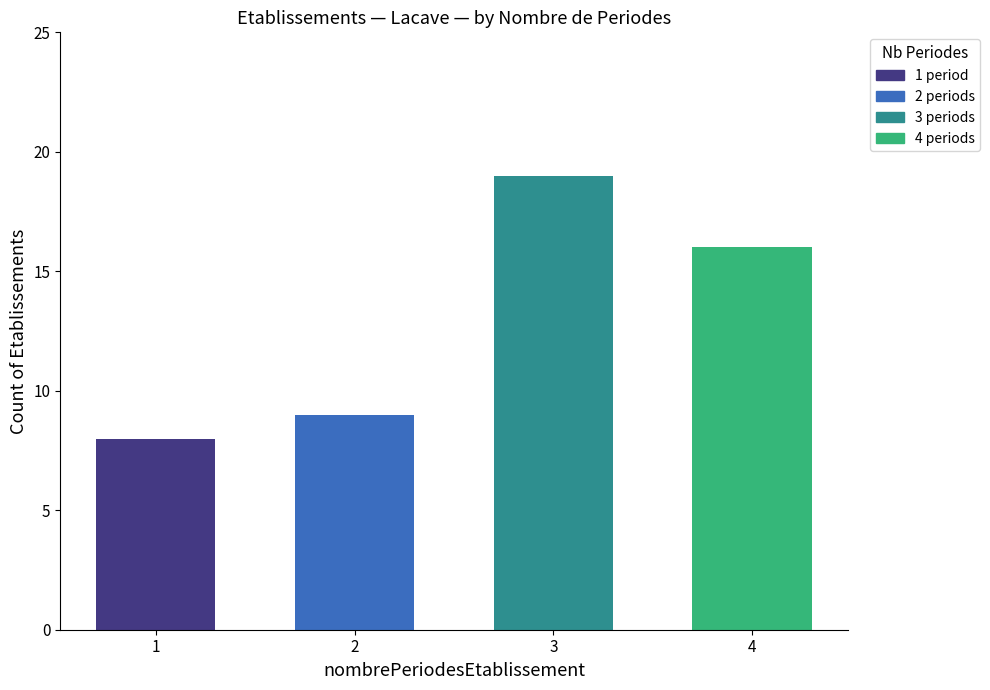

What is the value of the 1st bar from the left?

8